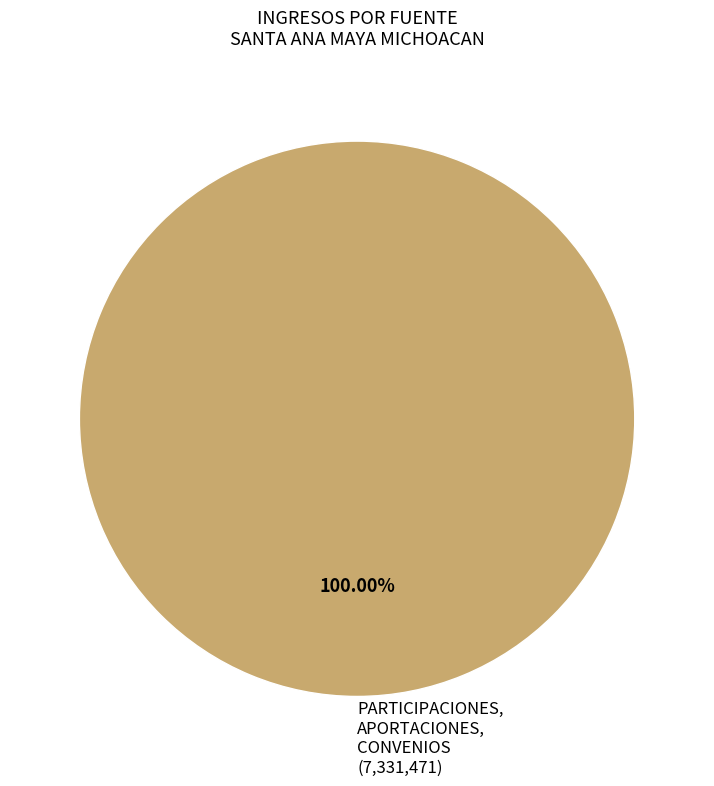

Rank the categories by value from highest to lowest.

PARTICIPACIONES, APORTACIONES, CONVENIOS (7,331,471)